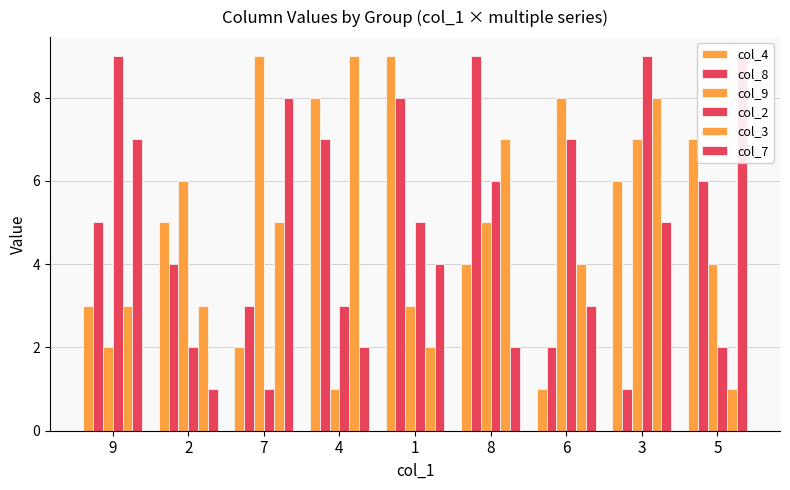

Rank the categories by col_7 value from lowest to highest.

2, 4, 8, 6, 1, 3, 9, 7, 5